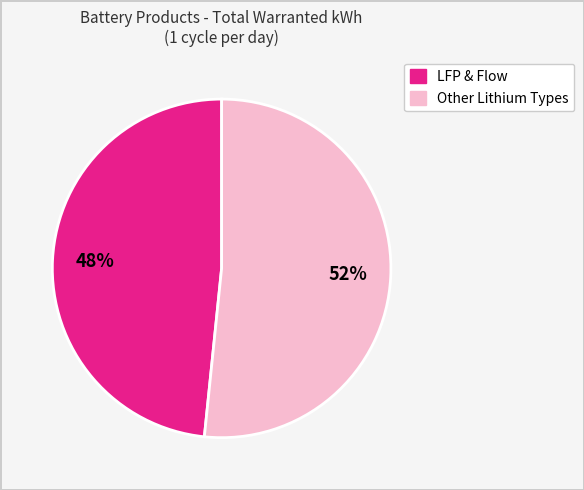

To the nearest percent, what is the average slice percentage?

50%